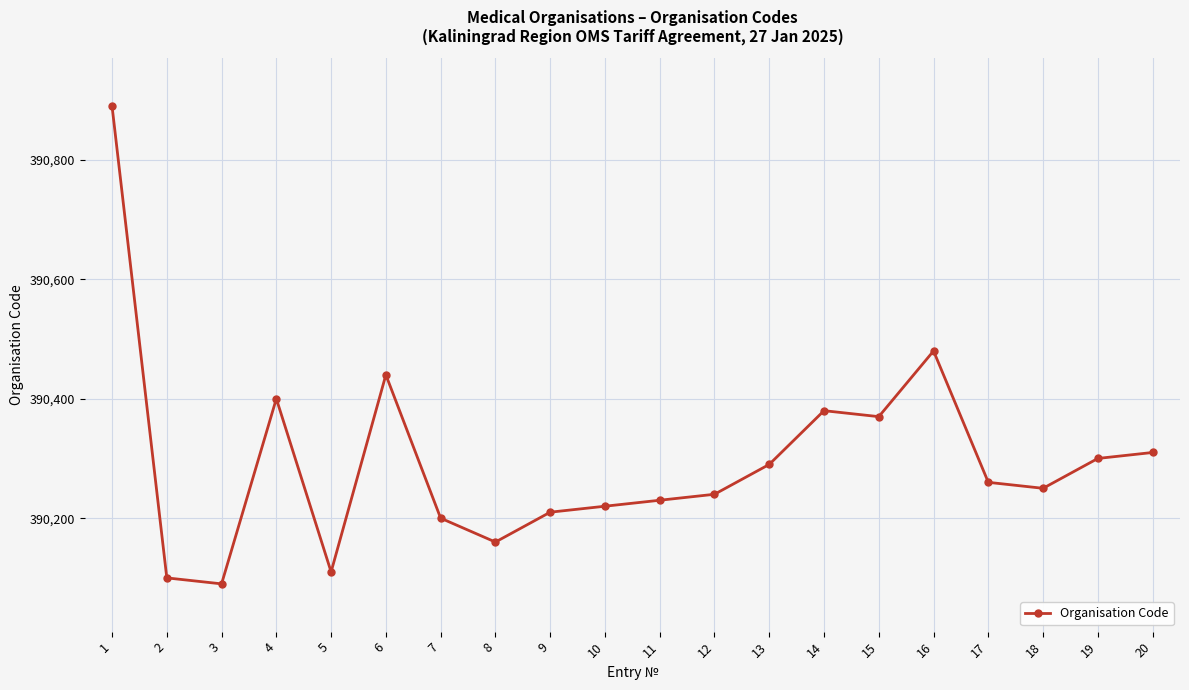

What is the value of the 10th point from the left?

390220